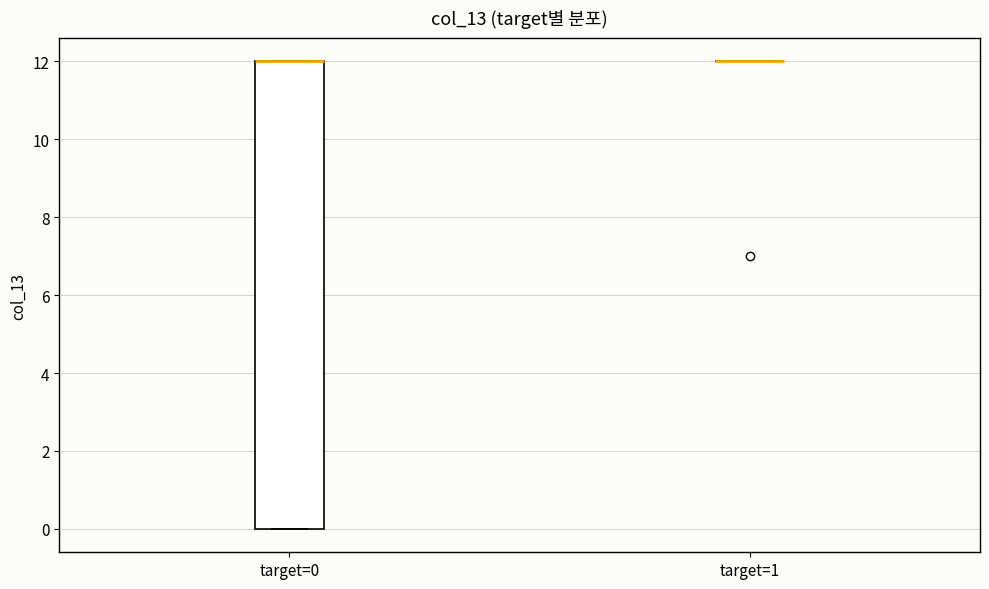

Reading left to right, transcribe this box plot: for each box, give where its median line is, the range the box spans, and where its two whiskers end, as read against the y-axis. The values are not printed on the chart, so give them approximately, as read against the axis.

target=0: median 12 (drawn on the box's upper edge), box 0 to 12, whiskers 0 to 12
target=1: box collapsed to a line at 12, whiskers 12 to 12